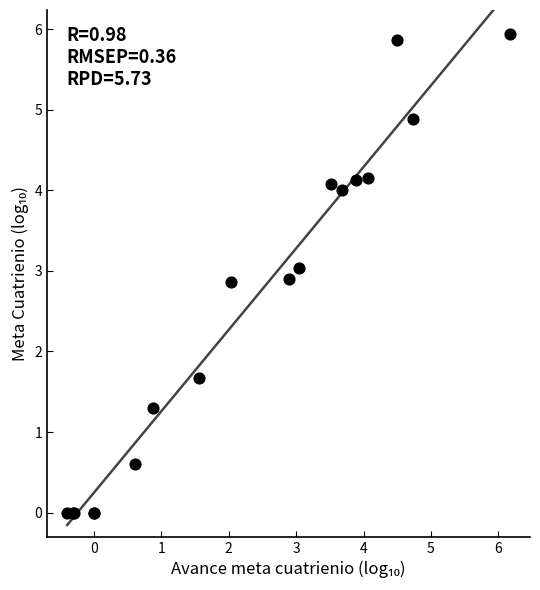

What Y value in the scatter plot is closest to 2?

1.7